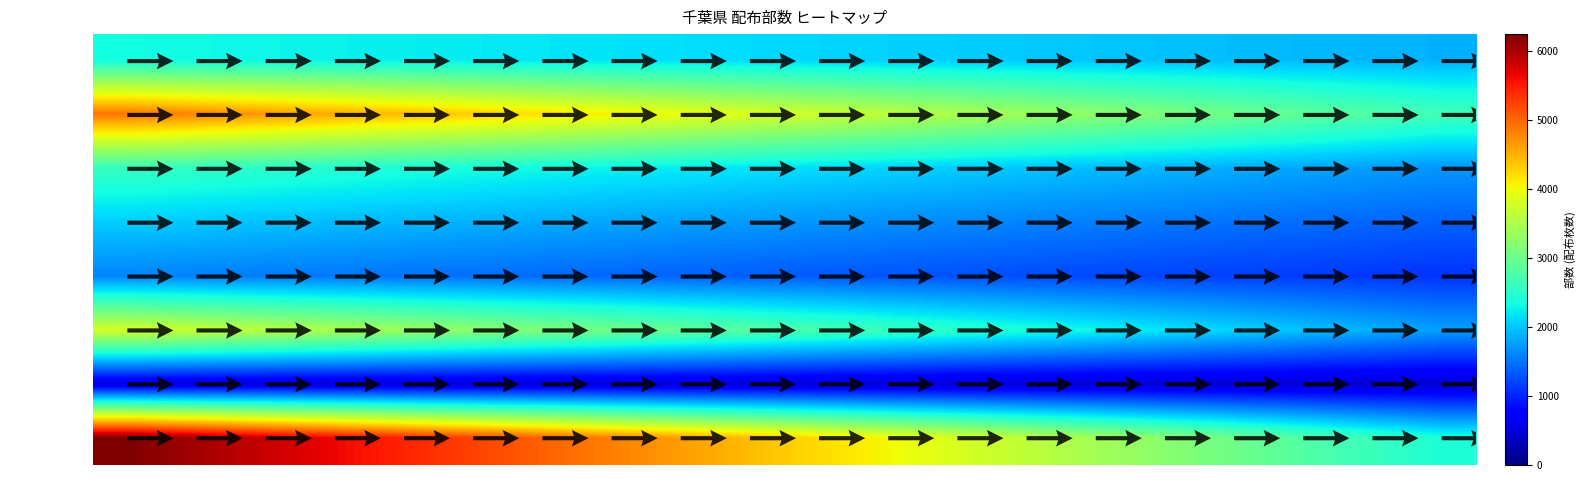

At how many categories does at least one series exceed 5983?

1